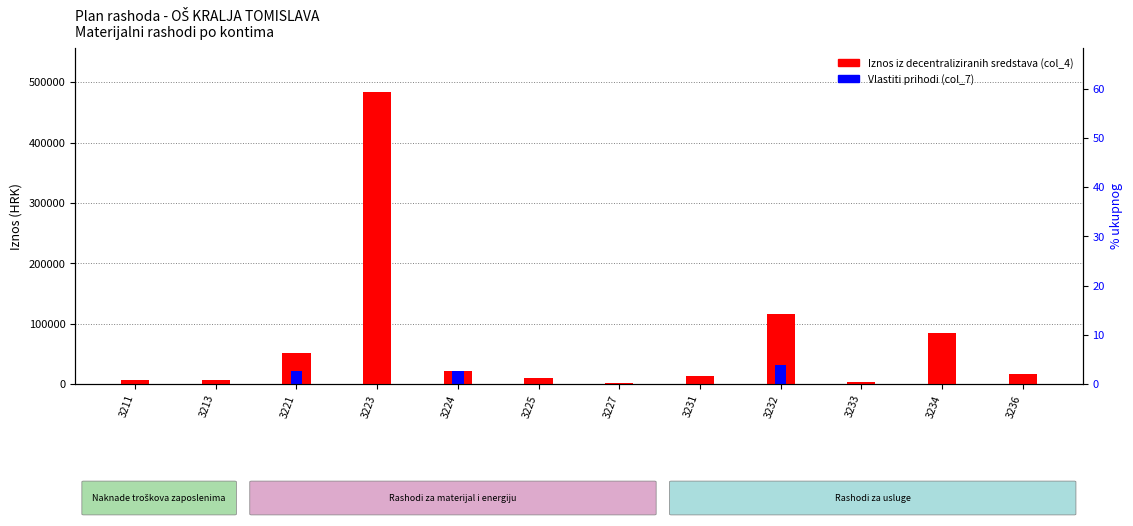

How many distinct data groups are displayed?

2